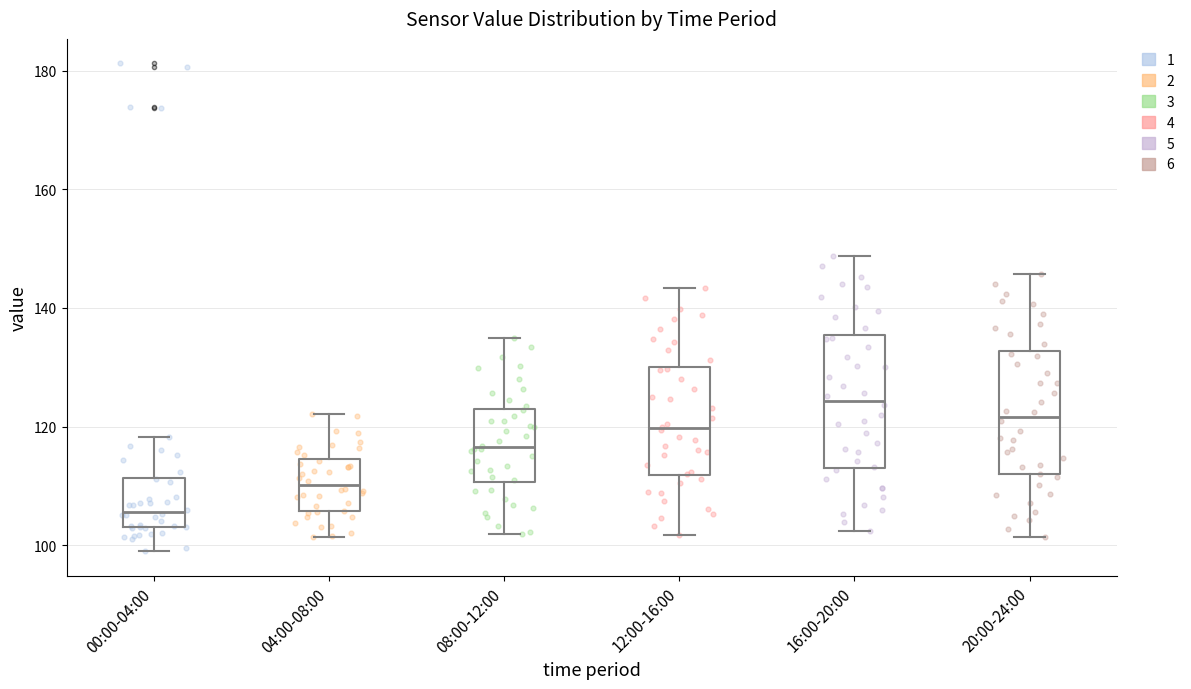

Reading left to right, read every box against the y-axis: the position of its median line, the range the box covers, and the ends of its whiskers. The values are not printed on the chart, so give them approximately, as read against the axis.

00:00-04:00: median 106, box 104 to 112, whiskers 100 to 118
04:00-08:00: median 110, box 106 to 114, whiskers 102 to 122
08:00-12:00: median 116, box 110 to 122, whiskers 102 to 136
12:00-16:00: median 120, box 112 to 130, whiskers 102 to 144
16:00-20:00: median 124, box 114 to 136, whiskers 102 to 148
20:00-24:00: median 122, box 112 to 132, whiskers 102 to 146